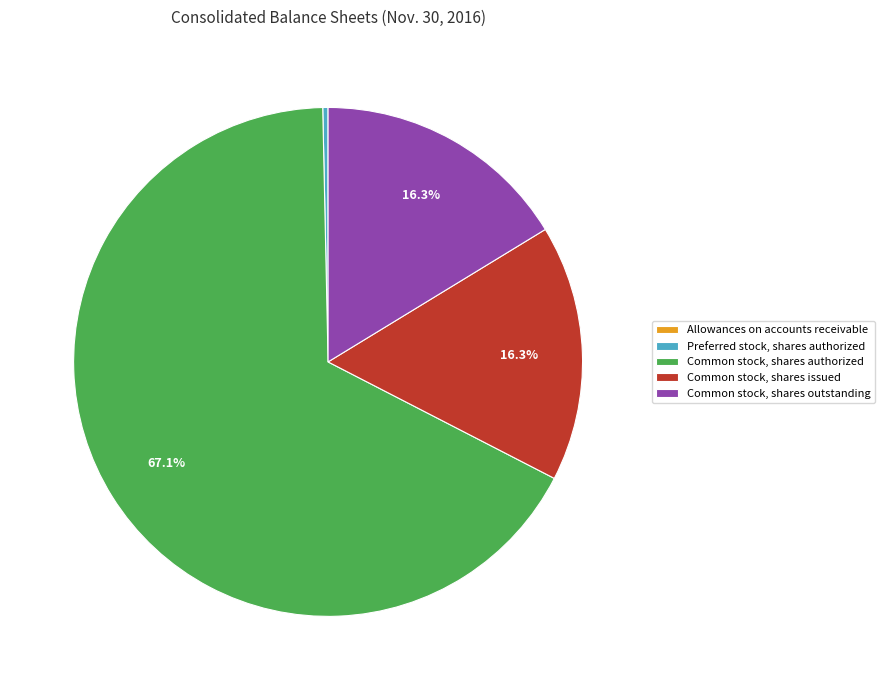

To the nearest percent, what is the difference between the Preferred stock, shares authorized and Common stock, shares issued slice percentages?

16%